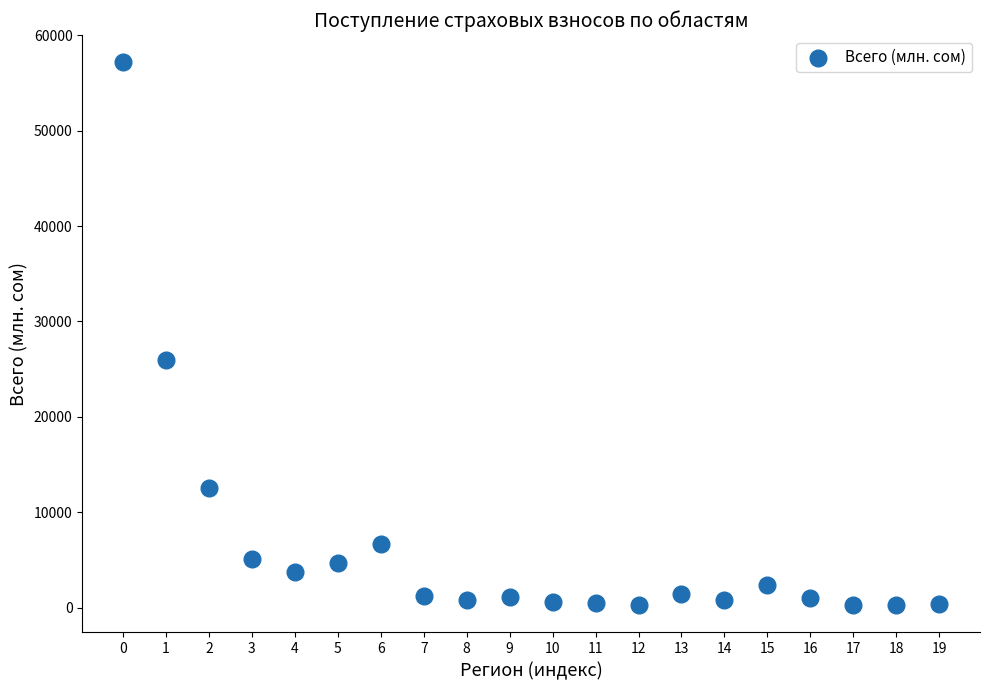

What Y value in the scatter plot is closest to 28710?

25938.9